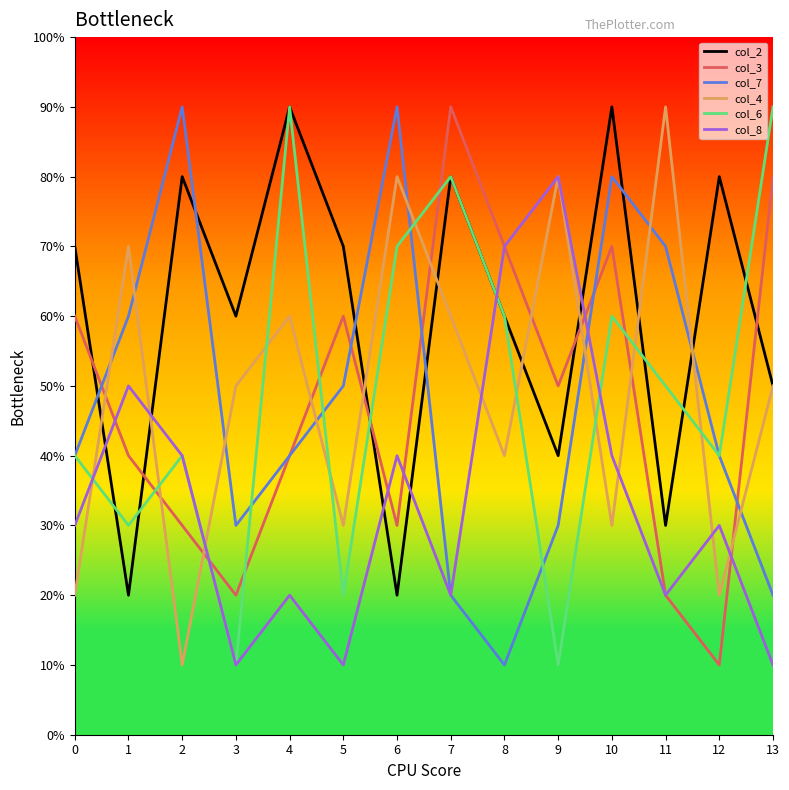

Does the chart display data point markers on the line(s)?

No